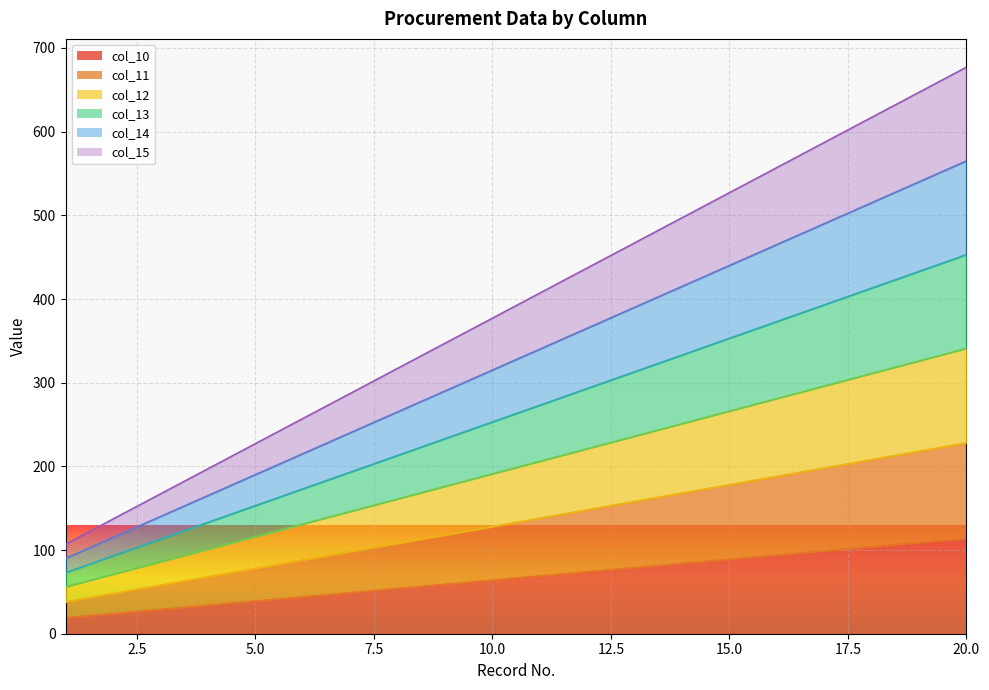

What are all the series names shown in the legend?

col_10, col_11, col_12, col_13, col_14, col_15